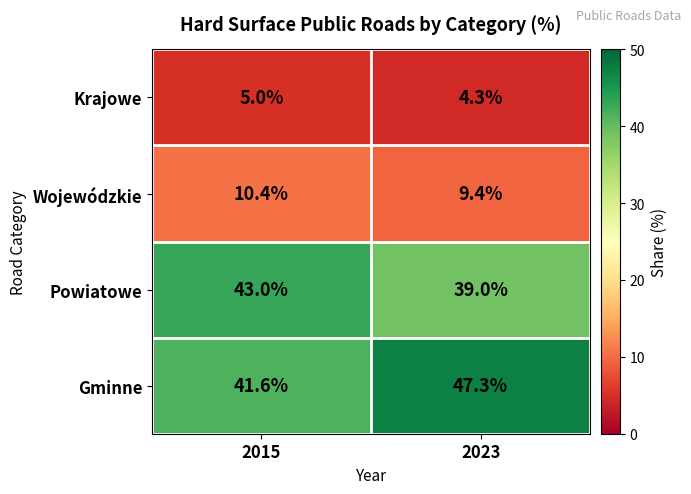

Reading left to right, what are all the values shown in this chart?

Krajowe: 2015=5.0	2023=4.3
Wojewódzkie: 2015=10.4	2023=9.4
Powiatowe: 2015=43.0	2023=39.0
Gminne: 2015=41.6	2023=47.3